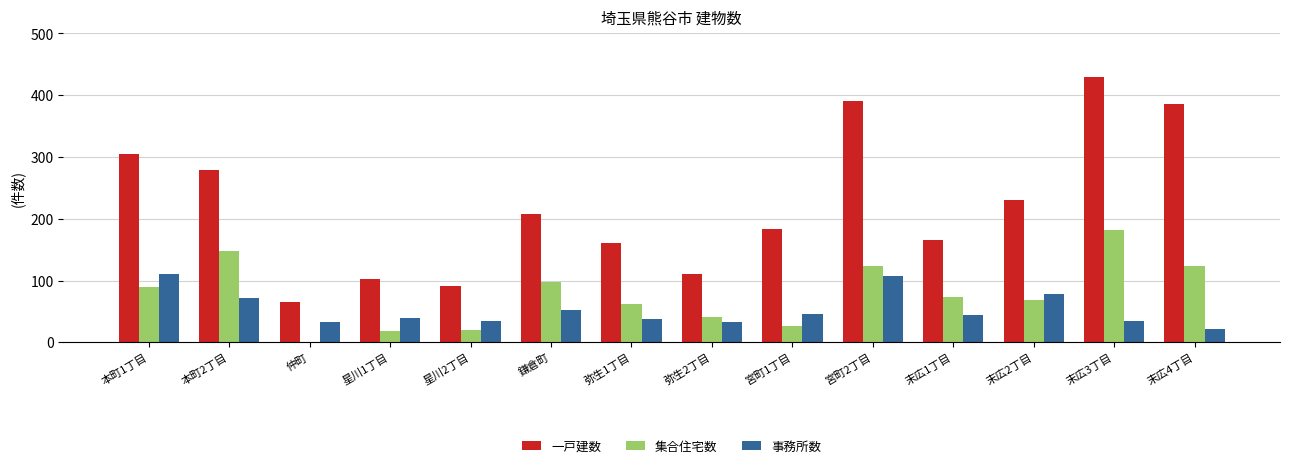

The value of 集合住宅数 at 宮町1丁目 is 41. True or false?

False